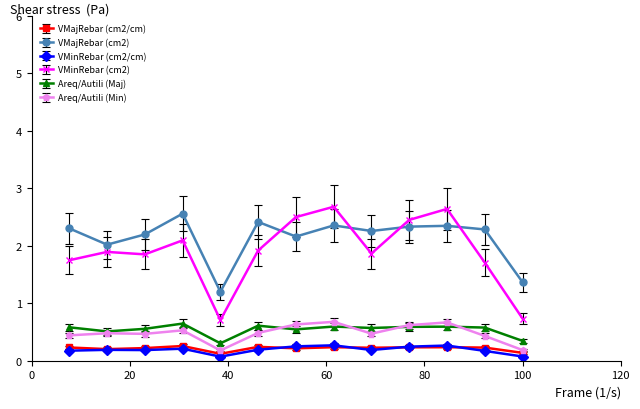

What is the value of the VMinRebar (cm2/cm) point at the 1st from the left?

0.2